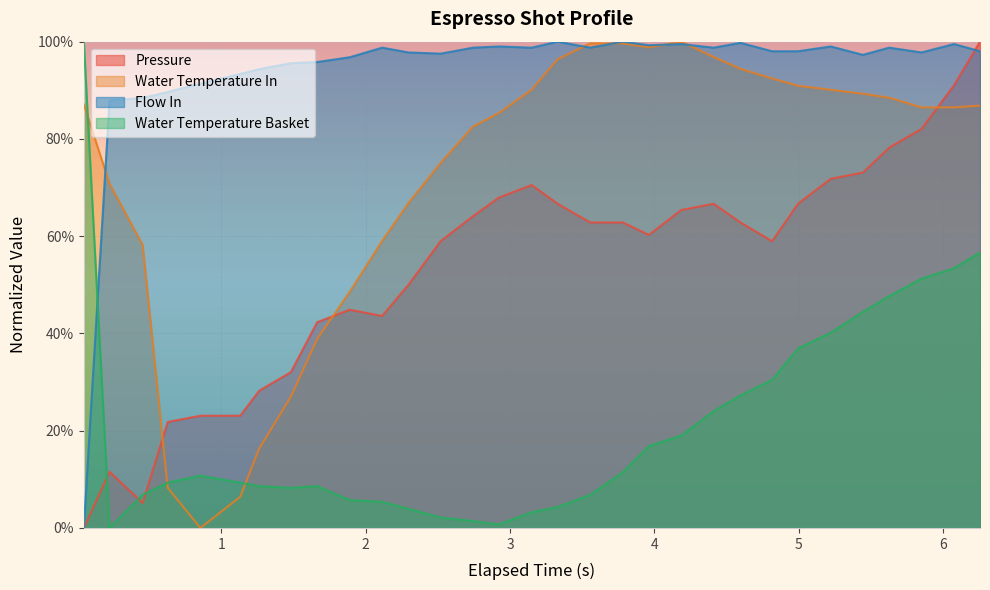

What is the difference between the second highest and minimum values in the water_temperature_in series?

1.0